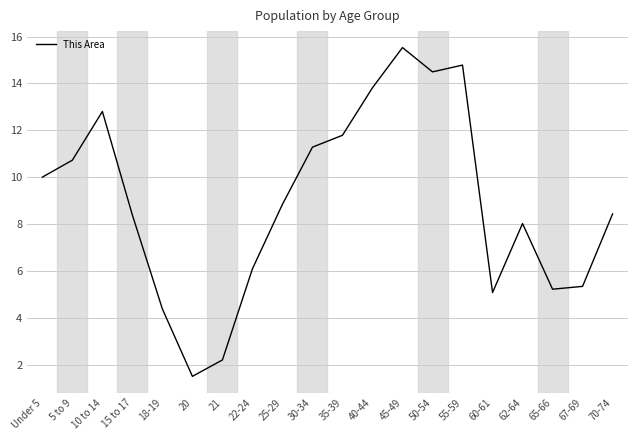

Does the chart display data point markers on the line(s)?

No